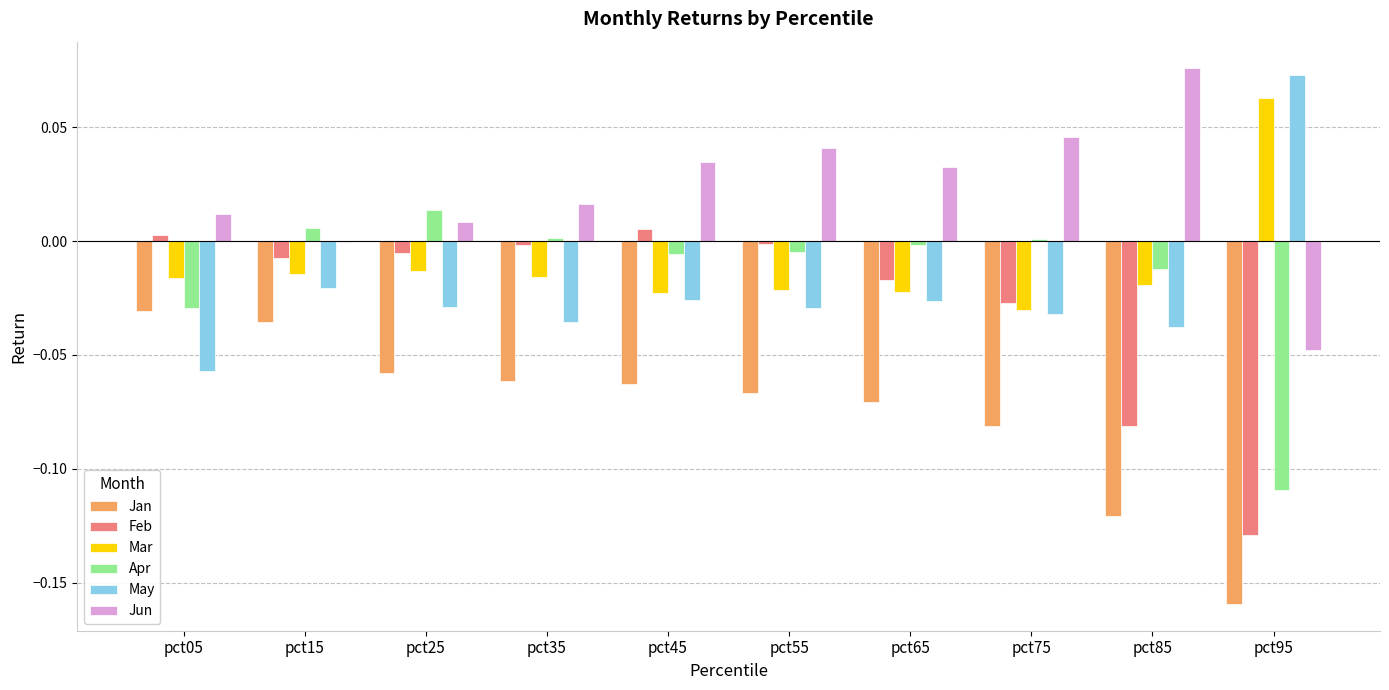

Which series has the largest total across all categories?

Jun